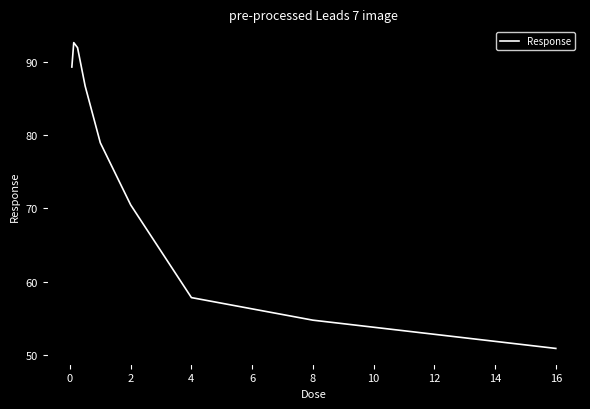

How many lines are shown in the chart?

1